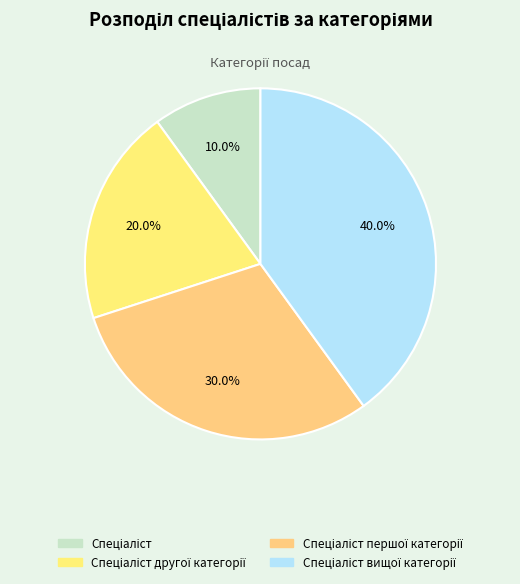

To the nearest percent, what is the difference between the Спеціаліст вищої категорії and Спеціаліст slice percentages?

30%